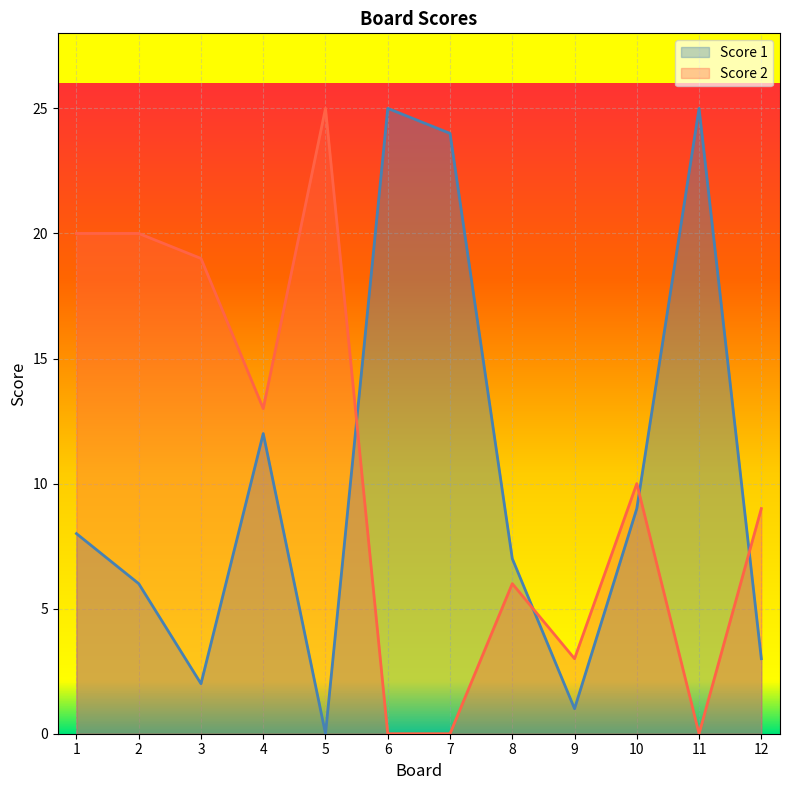

What is the spread (max minus min) of values at 3?

17